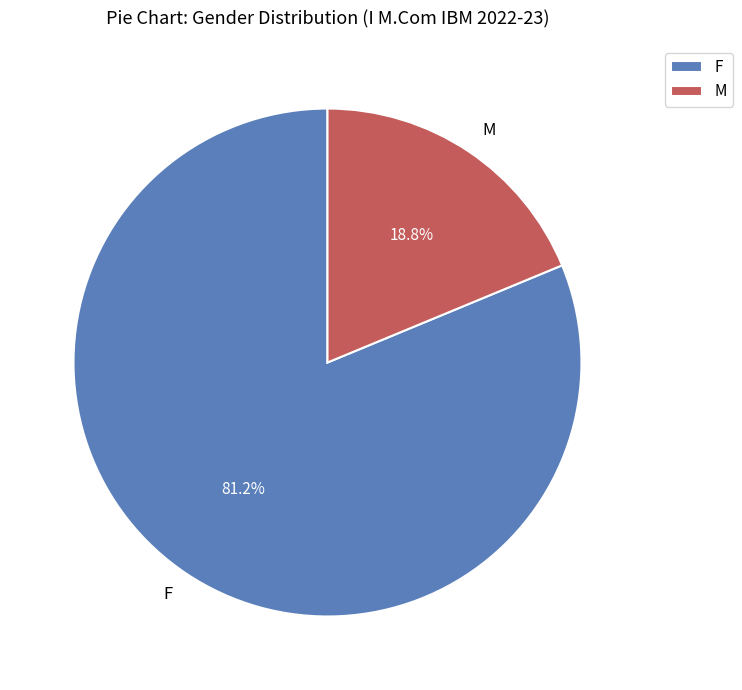

What percentage is the M slice, to the nearest percent?

19%